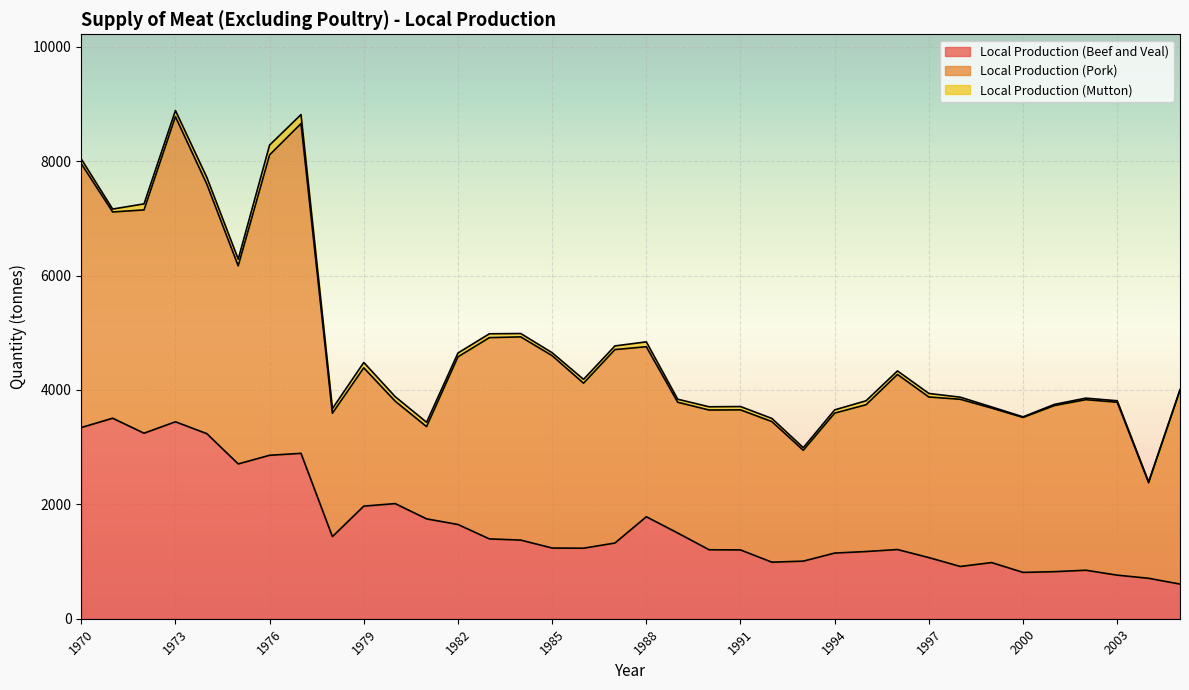

How many data points in Local Production (Total) are less than 4007?

18